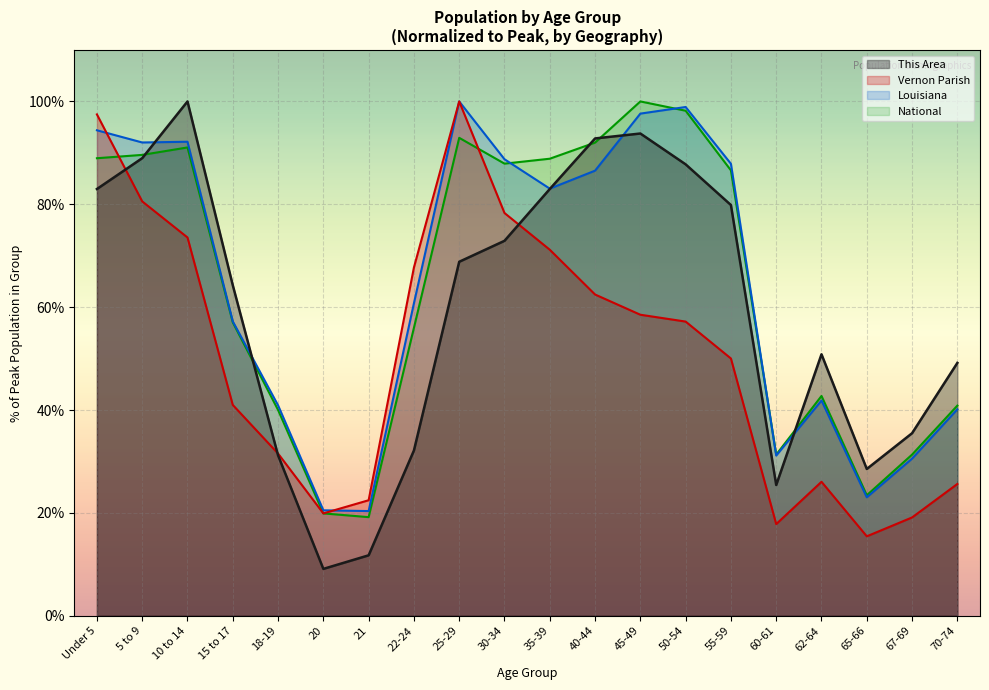

What is the difference between the National values at 25-29 and 40-44?

0.9